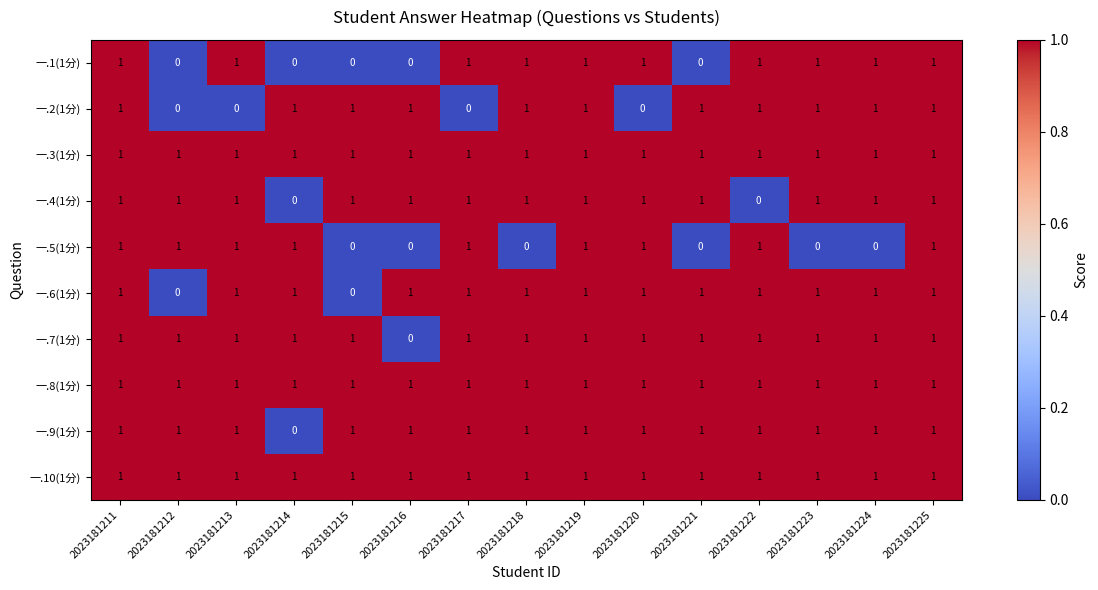

Between 2023181224 and 2023181225, which series saw the biggest shift?

一.5(1分)